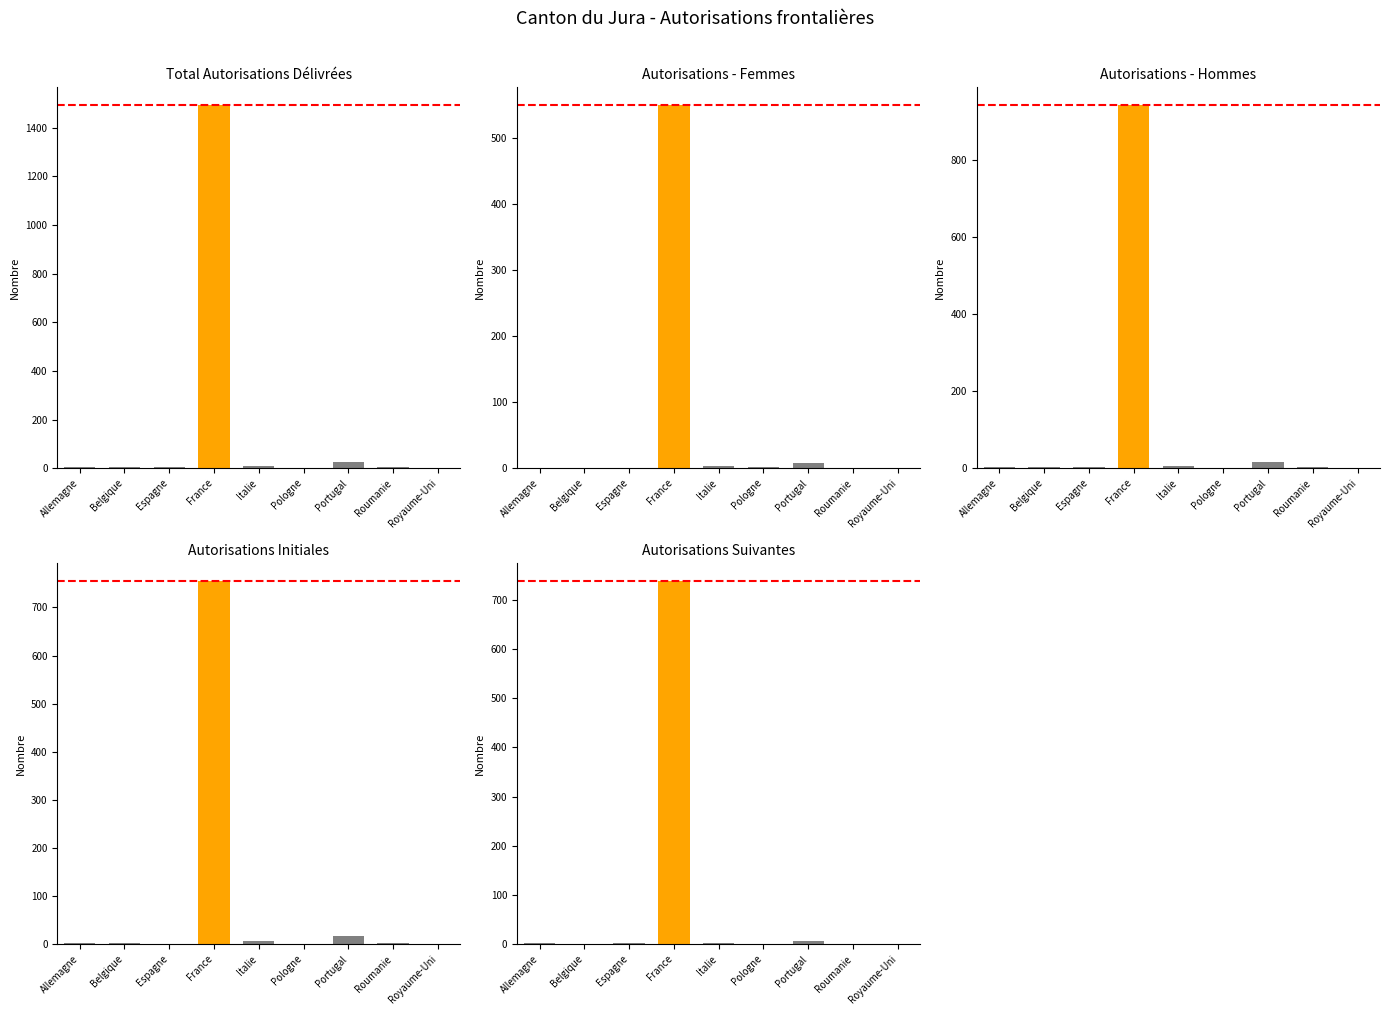

Where is Femmes nearest to the value 275?

Portugal